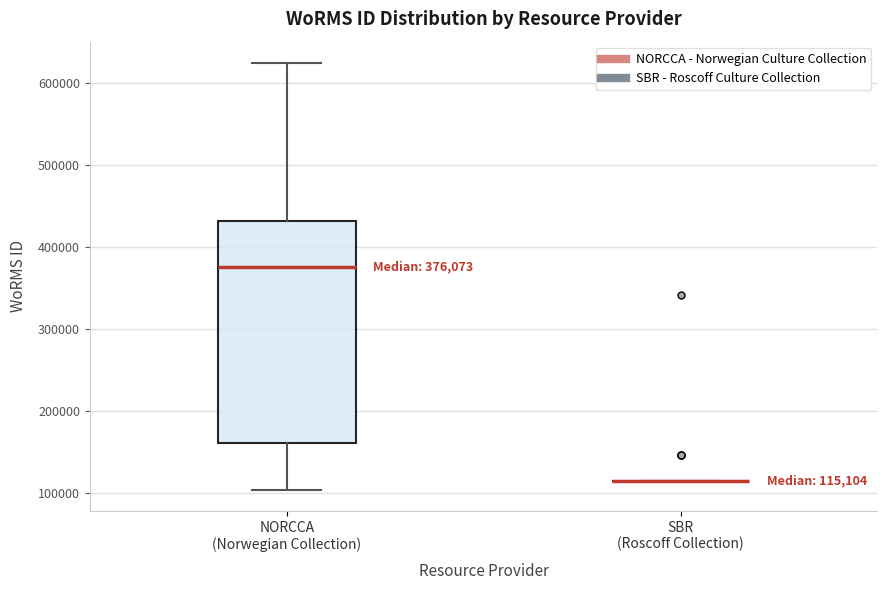

Which box is the tallest, from its lower edge to its upper edge?

NORCCA (Norwegian Collection)